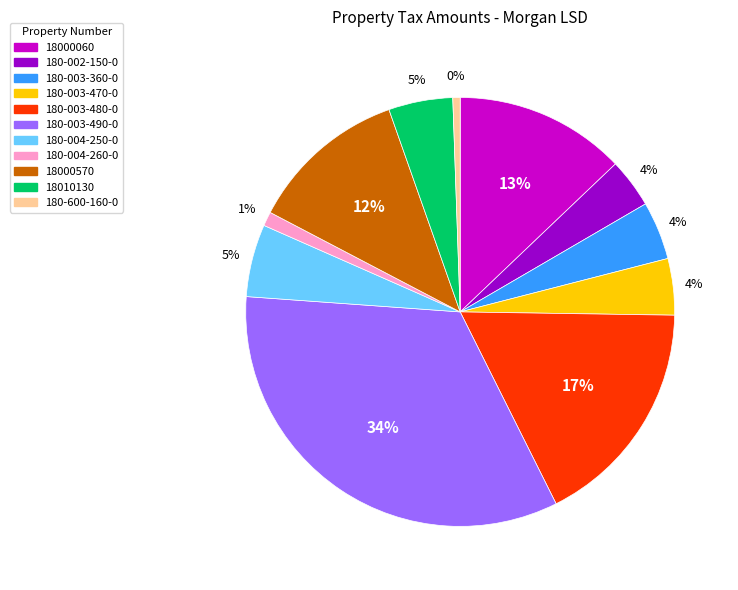

Combined, what portion of the pie is 180-003-470-0 and 18000570?

16.2%